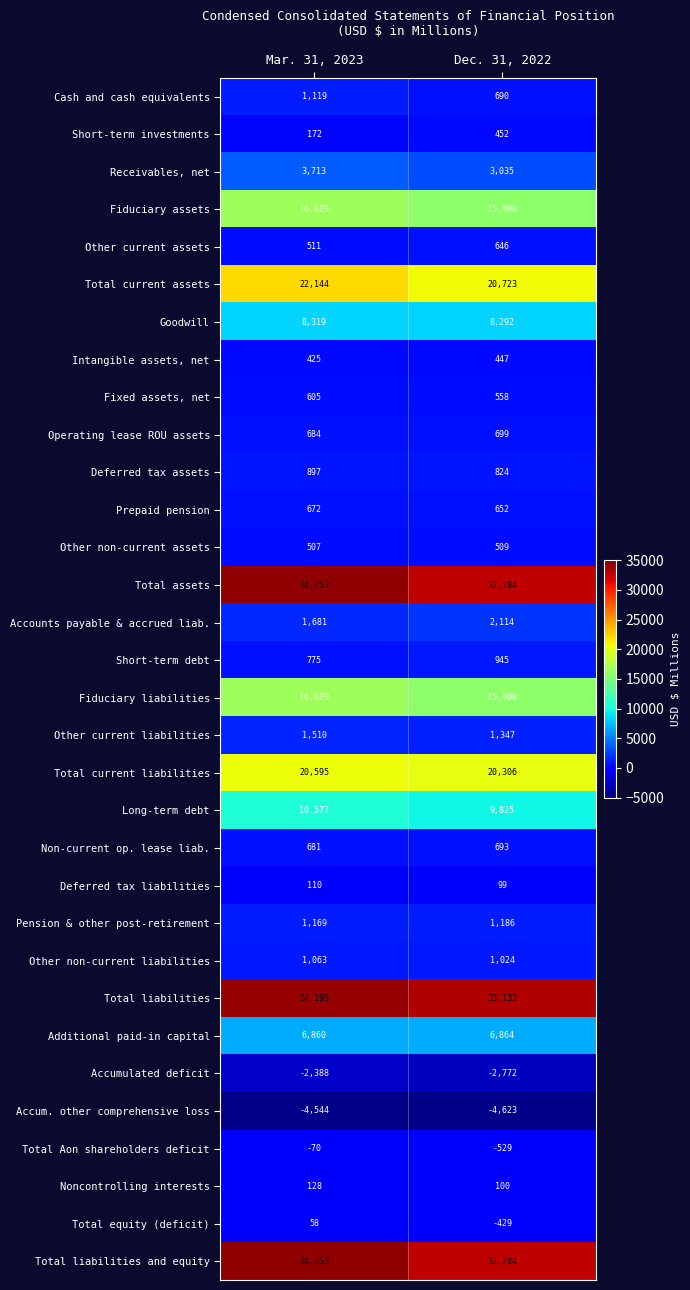

At which label does Other current liabilities reach its minimum?

Dec. 31, 2022